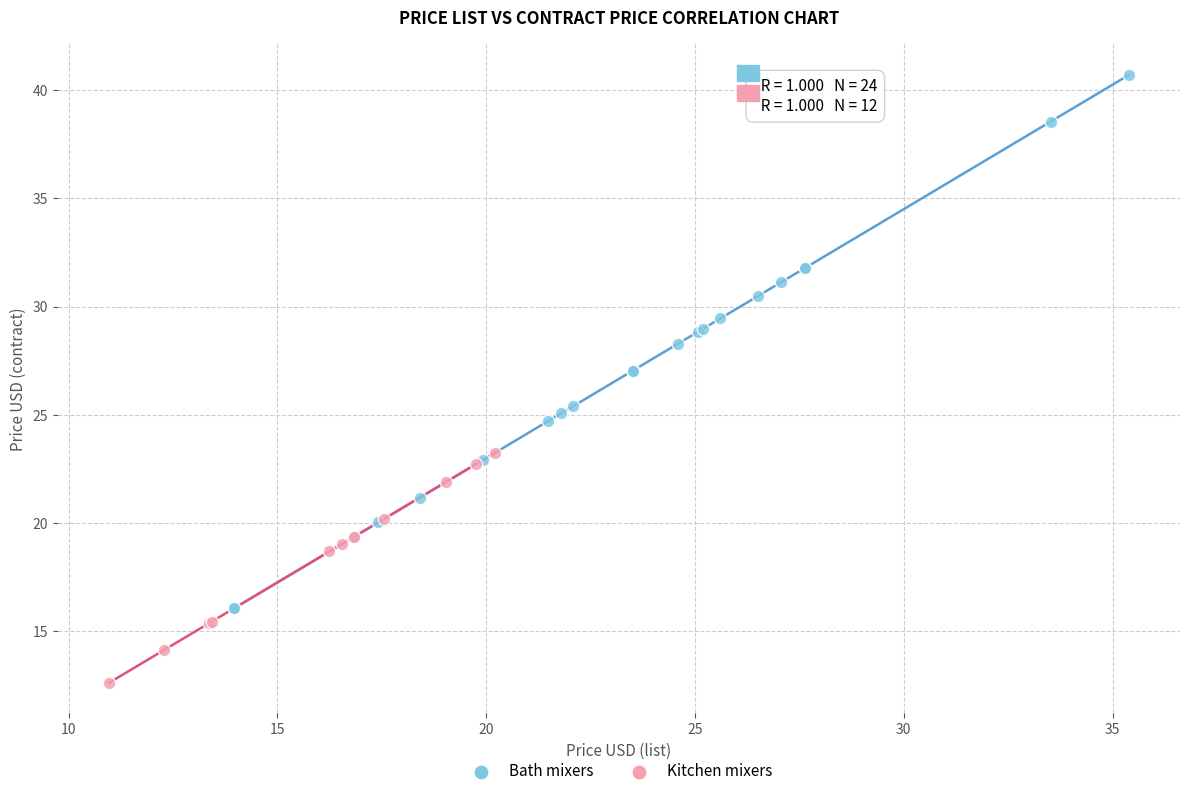

Which series contains the highest Y value?

Bath mixers